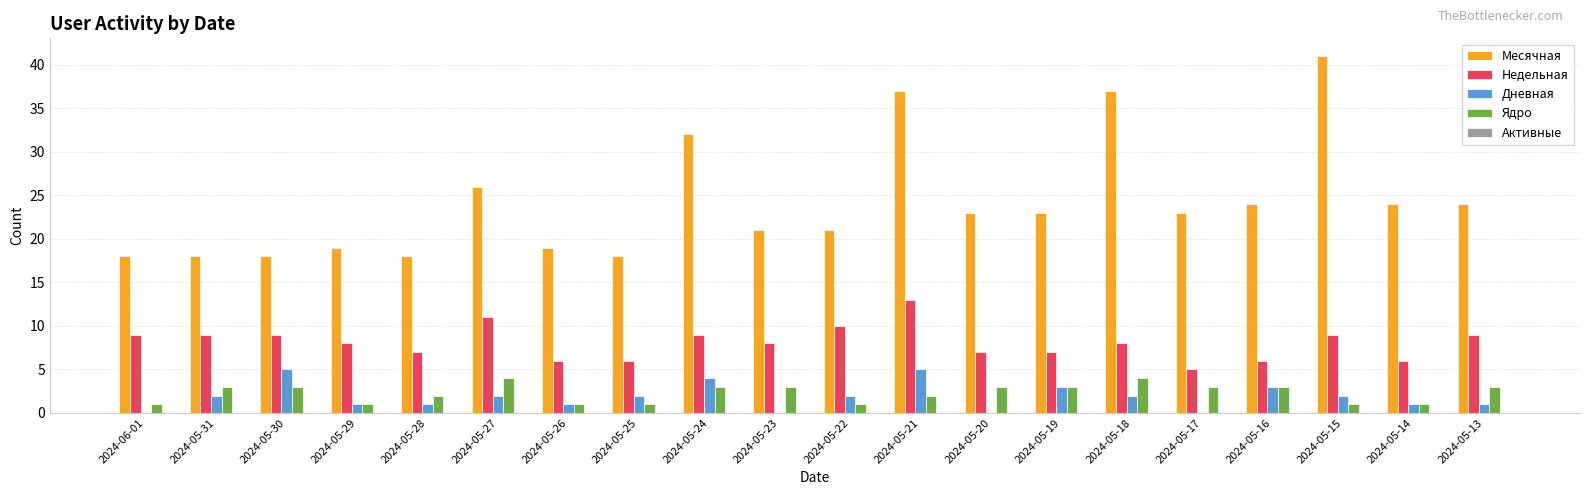

The value of Месячная at 2024-06-01 is 11. True or false?

False